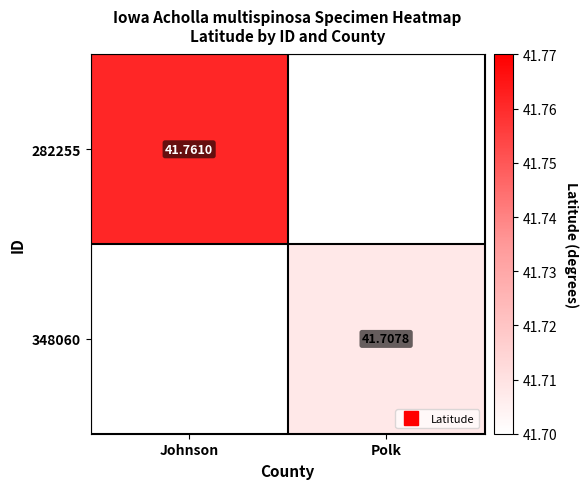

What value does the 282255 series have at Johnson?

41.8